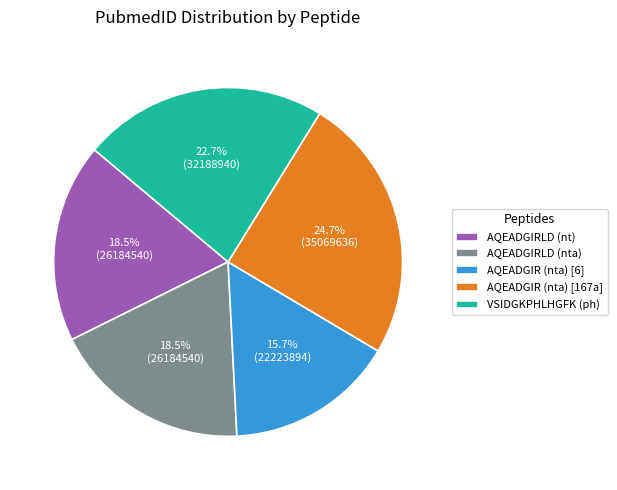

Is it true that AQEADGIRLD (nta) is 6% of the pie?

False